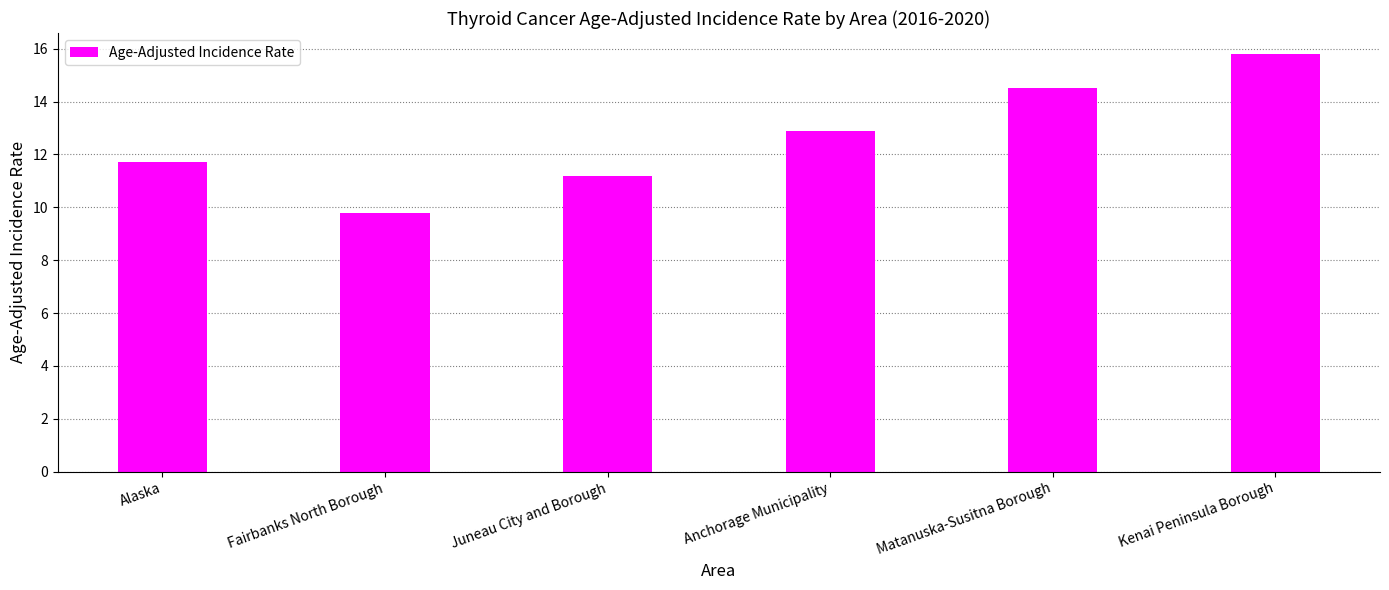

What is the sum of the values at Anchorage Municipality and Kenai Peninsula Borough?

28.7